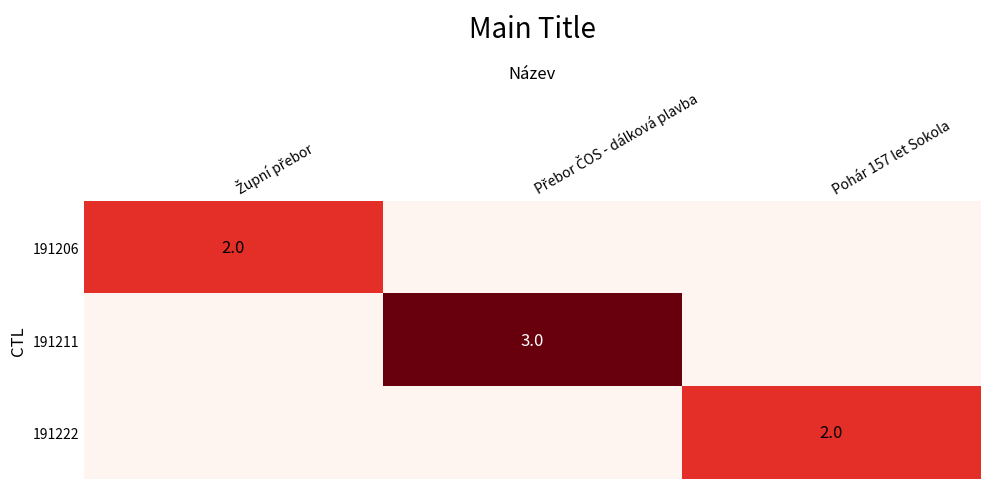

True or false: 191222 has a value of 1 at Pohár 157 let Sokola.

False